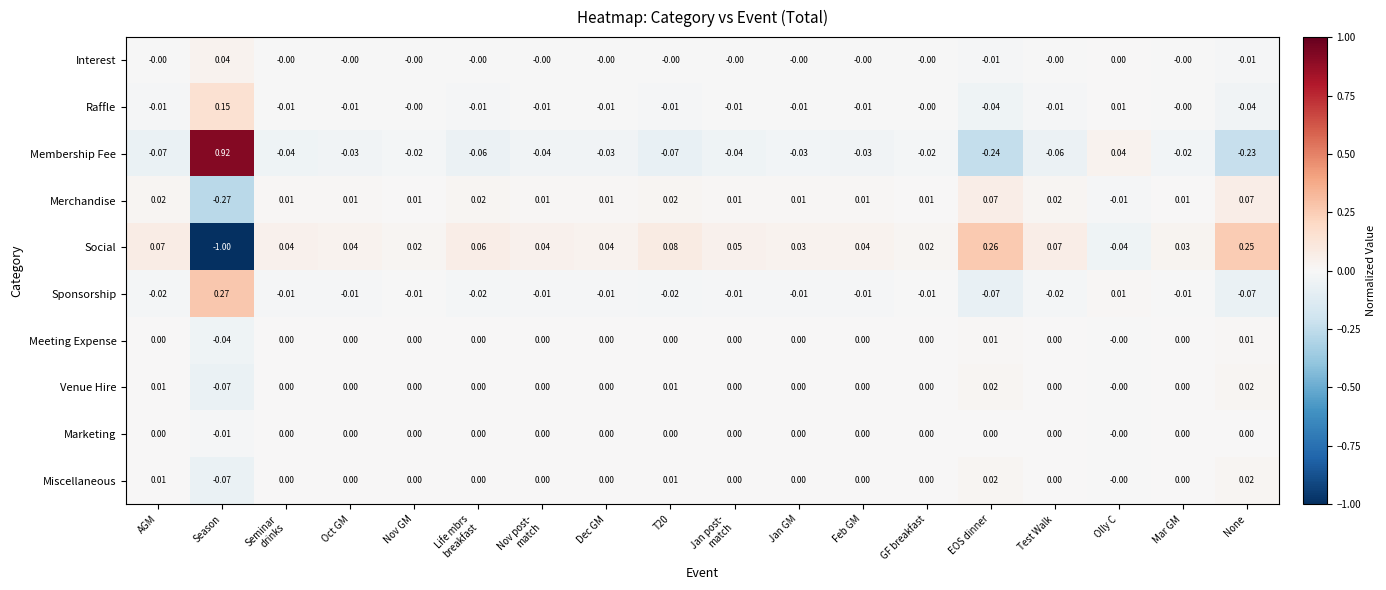

How many values in the Interest series are below 0?

2